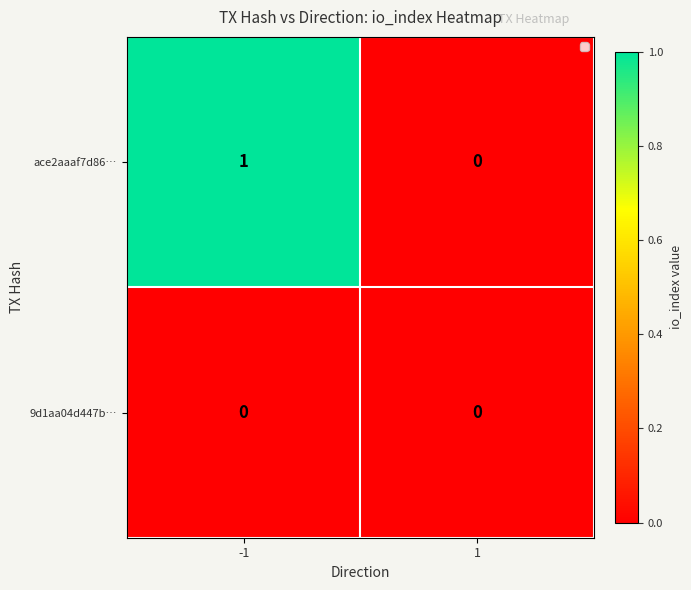

At which category is the sum across all series the highest?

-1